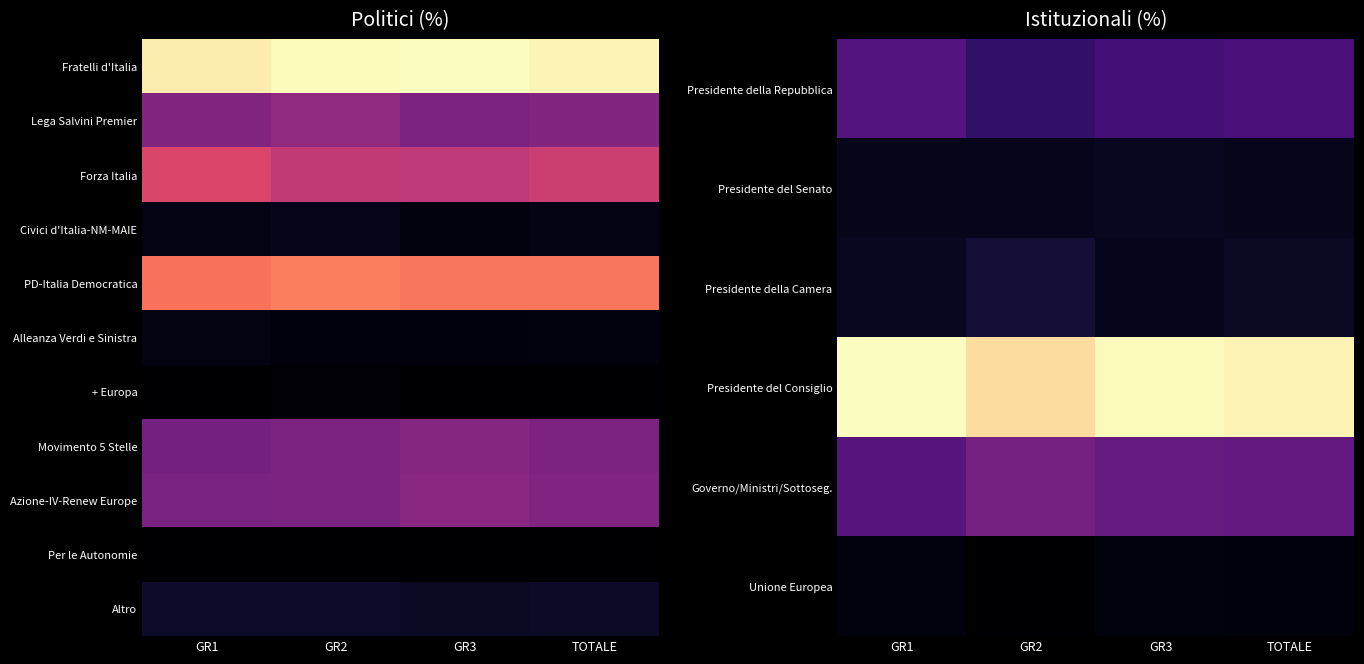

At how many categories does at least one series exceed 11?

4